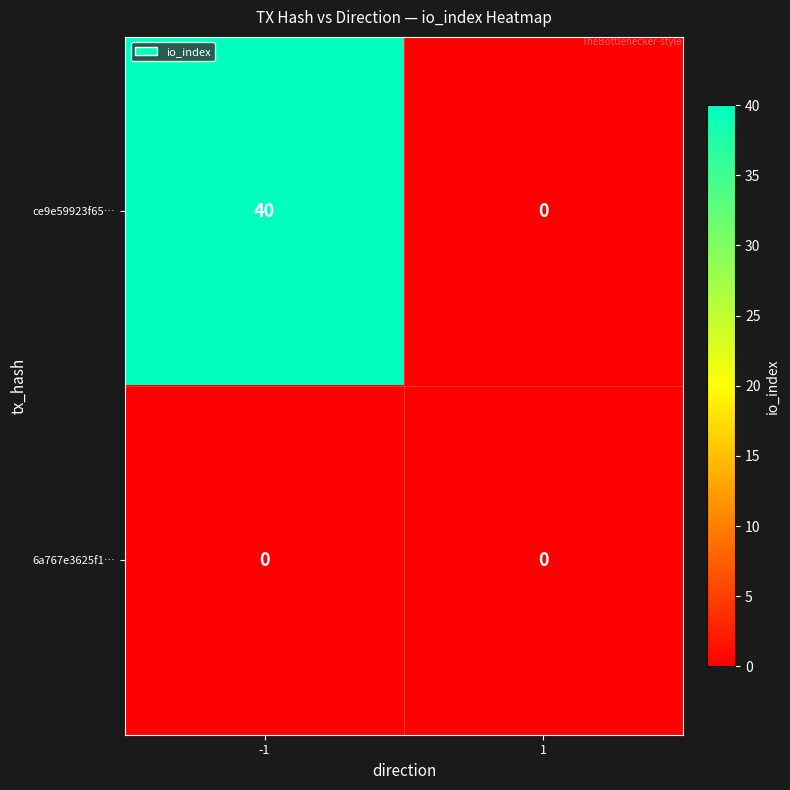

What is the average value of the ce9e59923f65… series?

20